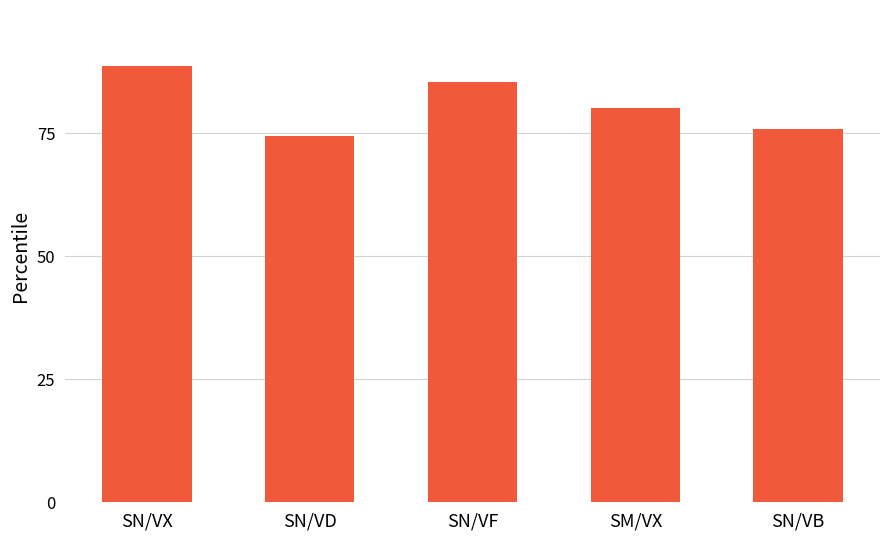

Reading left to right, extract all data points from this chart.

SN/VX=88.6	SN/VD=74.5	SN/VF=85.3	SM/VX=80.1	SN/VB=75.8